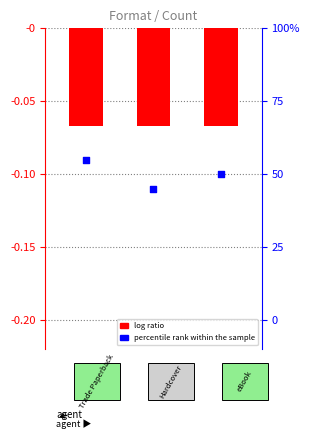

Which series contains the lowest Y value?

percentile rank within the sample